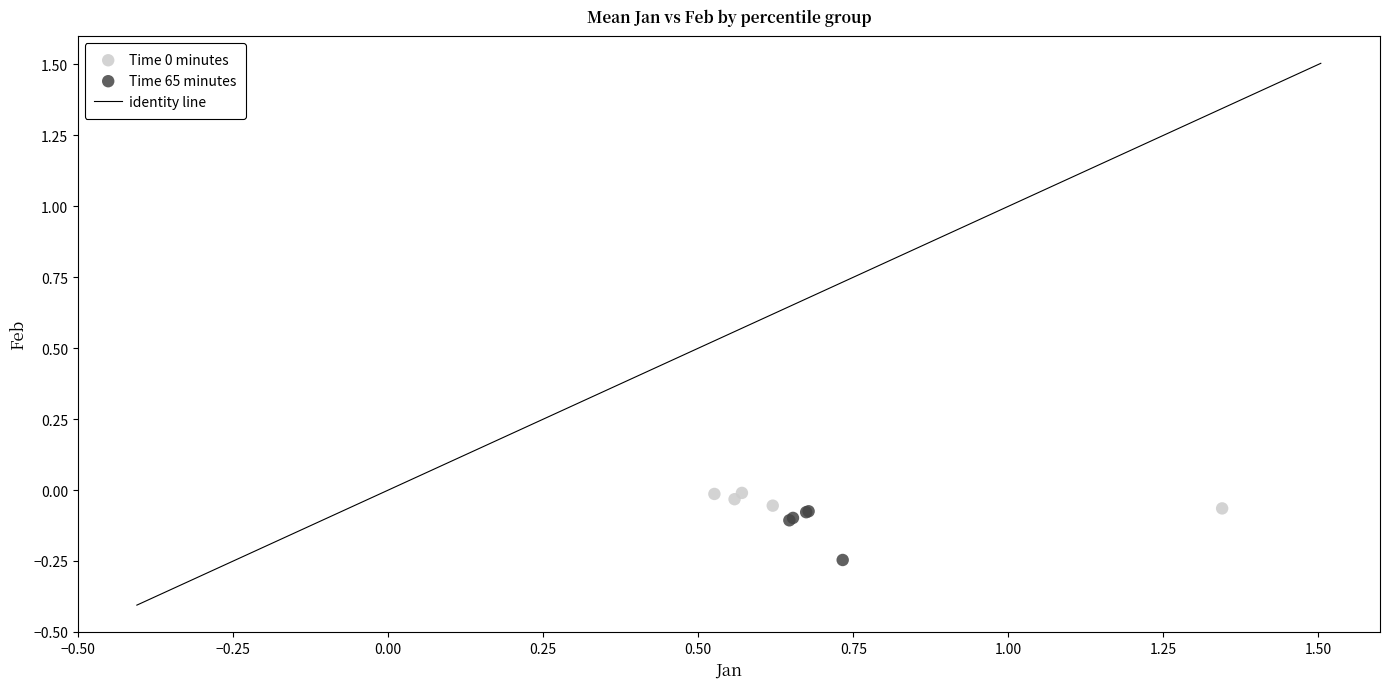

Which series has the widest spread of Y values?

Time 65 minutes